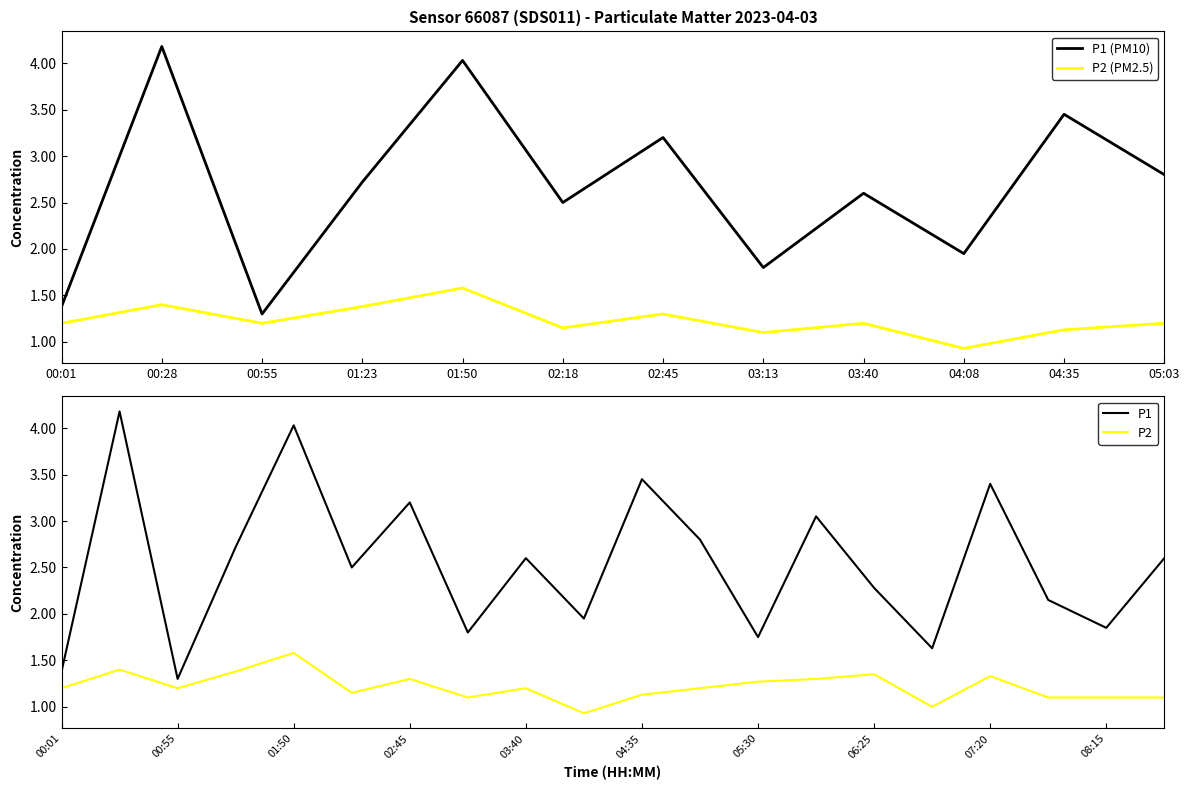

Reading left to right, extract all data points from this chart.

P1: 1.4	4.2	1.3	2.7	4.0	2.5	3.2	1.8	2.6	1.9	3.5	2.8	1.8	3.0	2.3	1.6	3.4	2.1	1.9	2.6
P2: 1.2	1.4	1.2	1.4	1.6	1.1	1.3	1.1	1.2	0.9	1.1	1.2	1.3	1.3	1.4	1.0	1.3	1.1	1.1	1.1